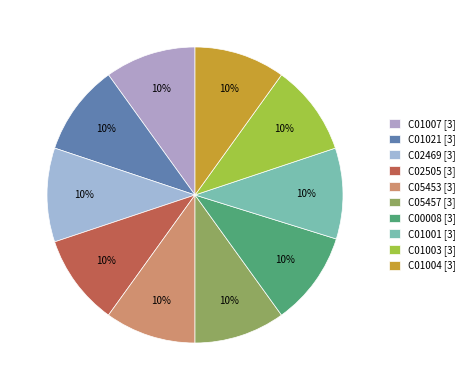

Does any single category account for the majority?

No